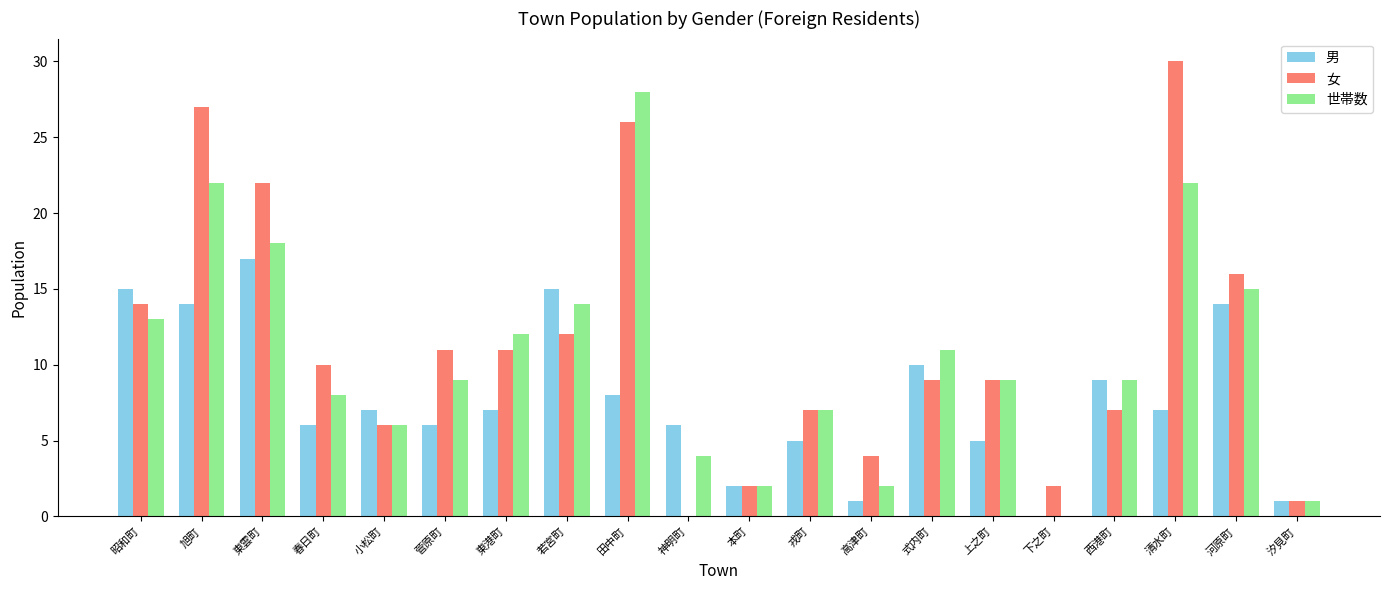

Reading left to right, transcribe all the data shown in this chart.

男: 15	14	17	6	7	6	7	15	8	6	2	5	1	10	5	0	9	7	14	1
女: 14	27	22	10	6	11	11	12	26	0	2	7	4	9	9	2	7	30	16	1
世帯数: 13	22	18	8	6	9	12	14	28	4	2	7	2	11	9	0	9	22	15	1